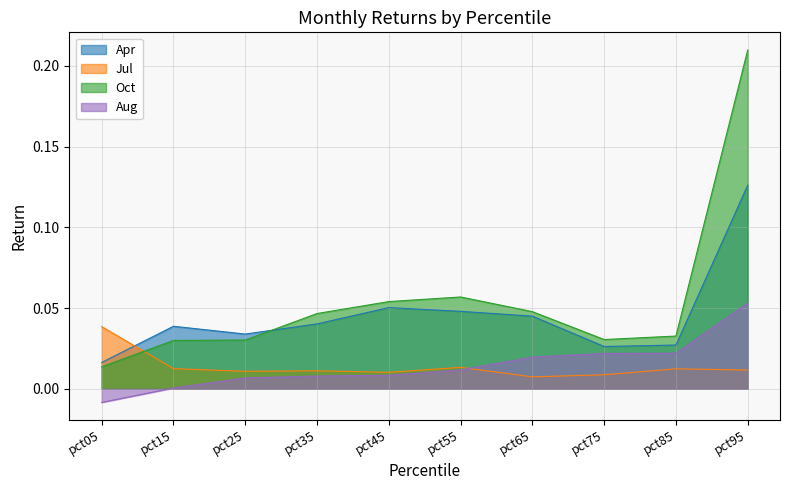

After their last crossing, which series has the higher values: Aug or Jul?

Aug